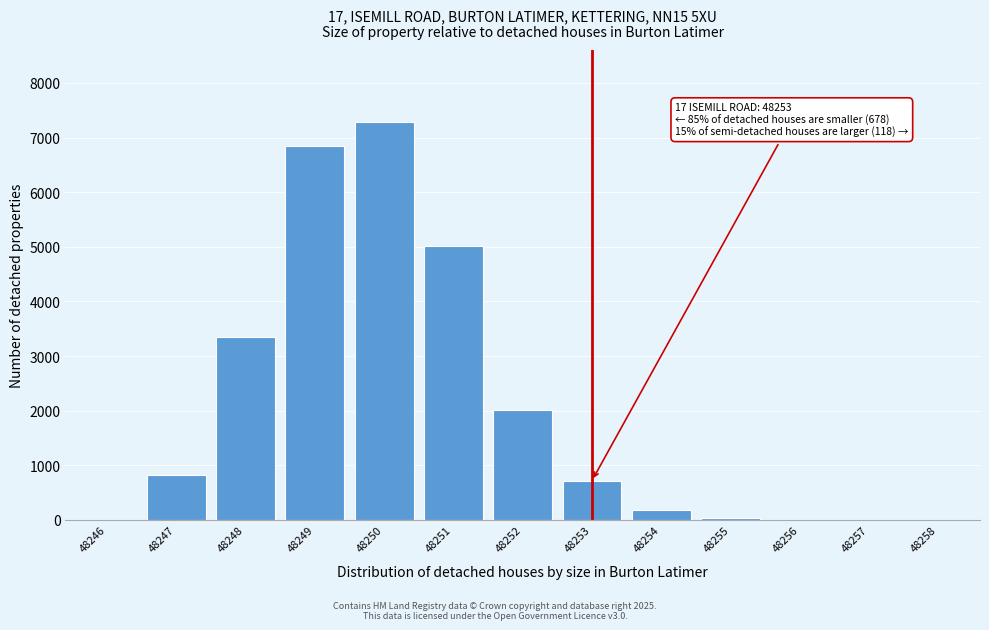

True or false: the data shows 1281 at 48253.

False